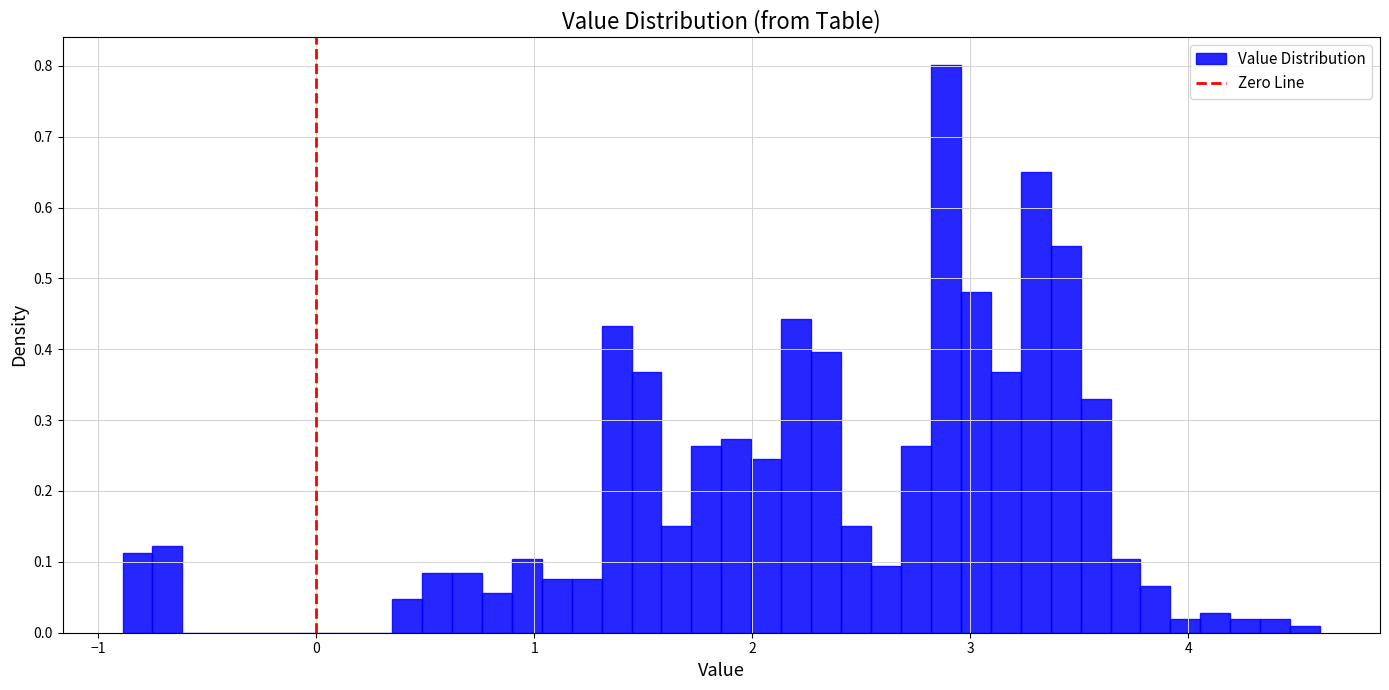

Read against the x-axis, roughly where is the centre of the tallest bar?

2.9